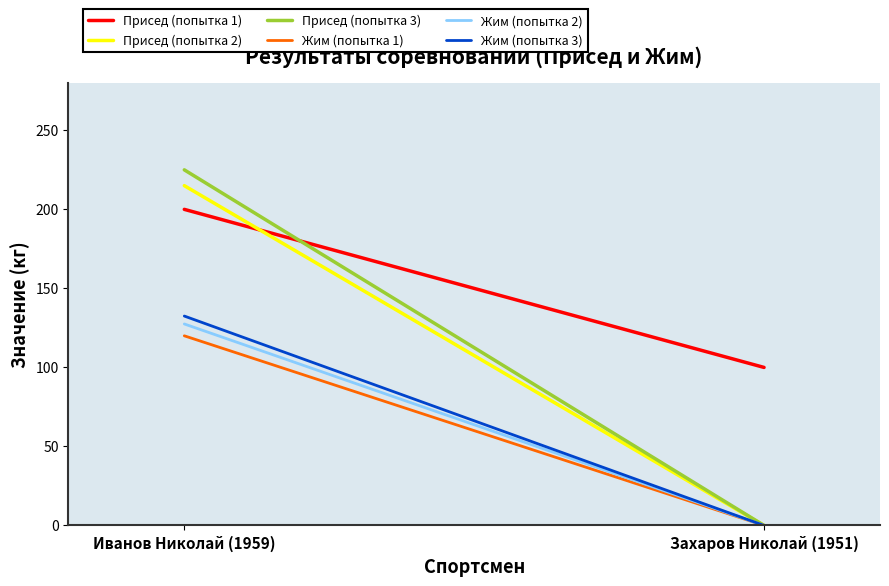

How many categories are shown in the chart?

2